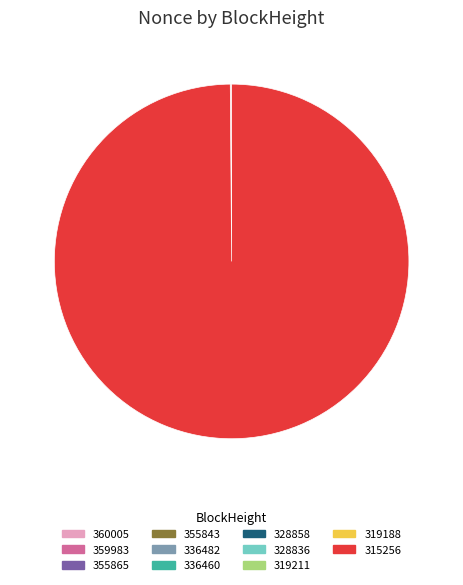

Does 315256 account for over 50% of the chart?

Yes